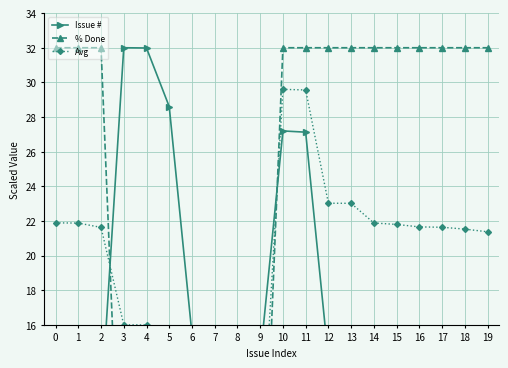

How many values in % Done are above zero?

13